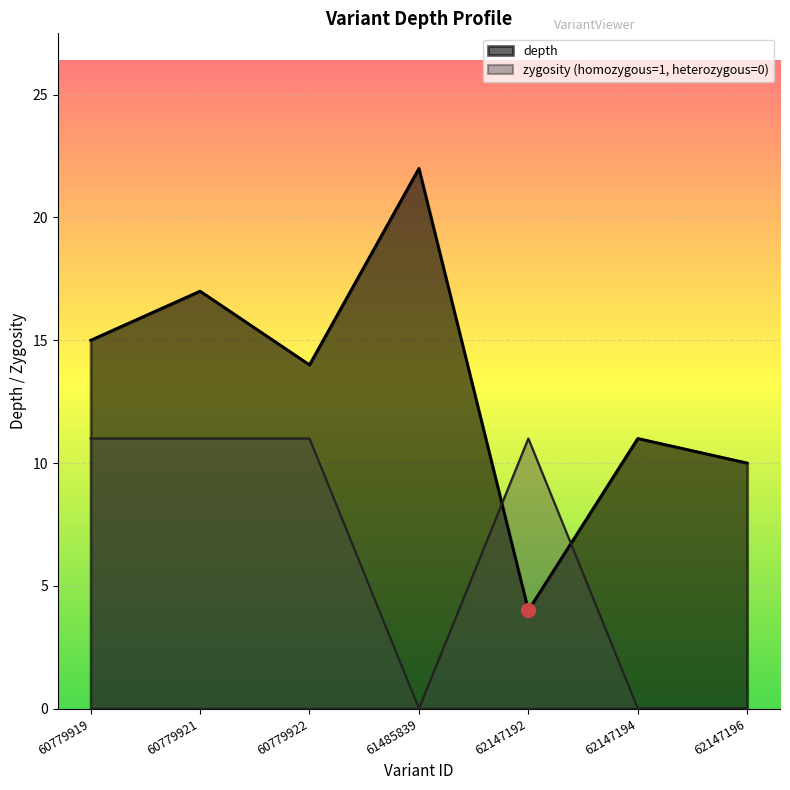

Rank the categories by depth value from highest to lowest.

61485839, 60779921, 60779919, 60779922, 62147194, 62147196, 62147192